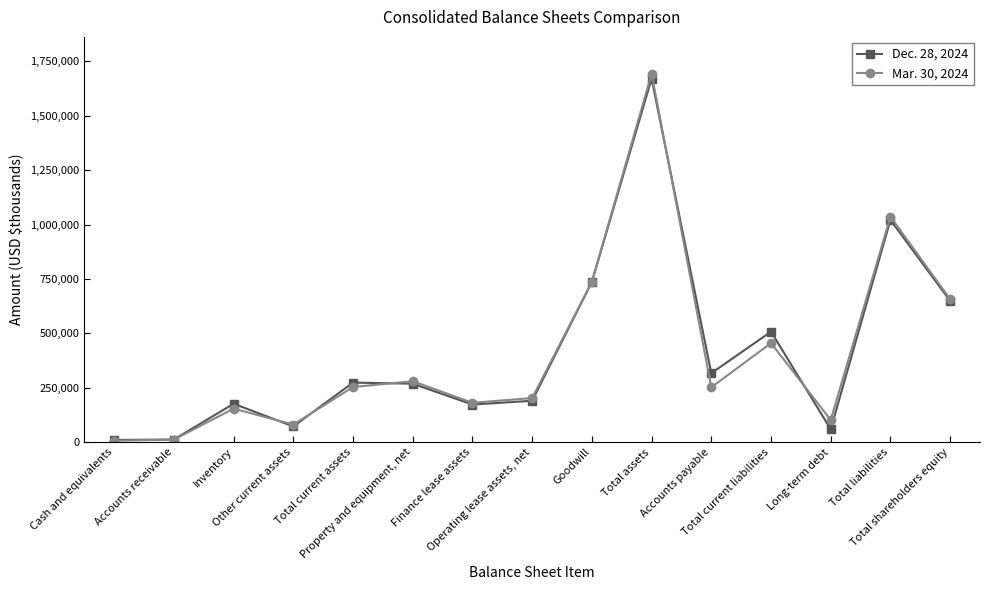

Rank the series by their average value, from lowest to highest.

Mar. 30, 2024, Dec. 28, 2024